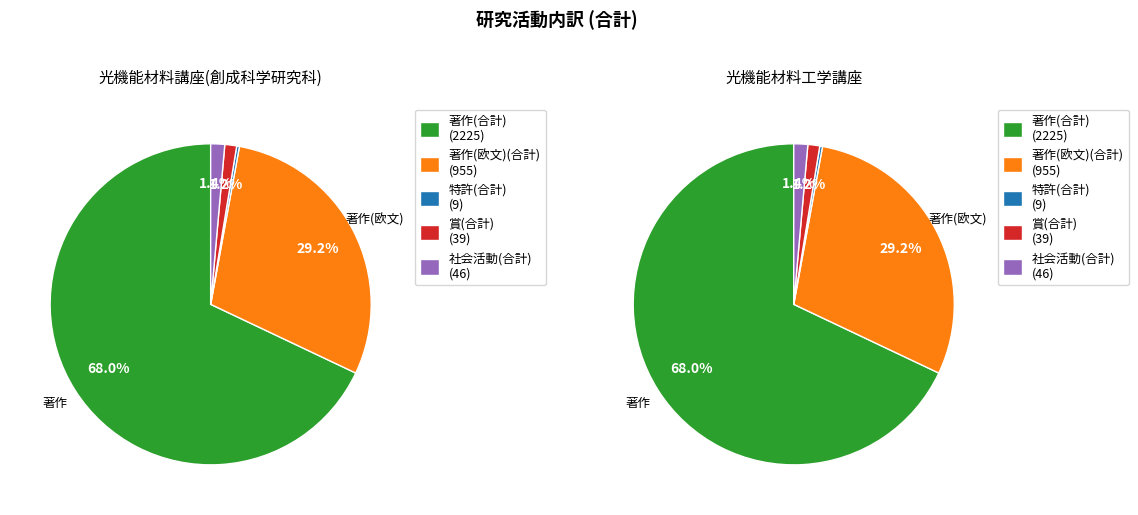

Is it true that 光機能材料工学講座 is 50% of the pie?

True